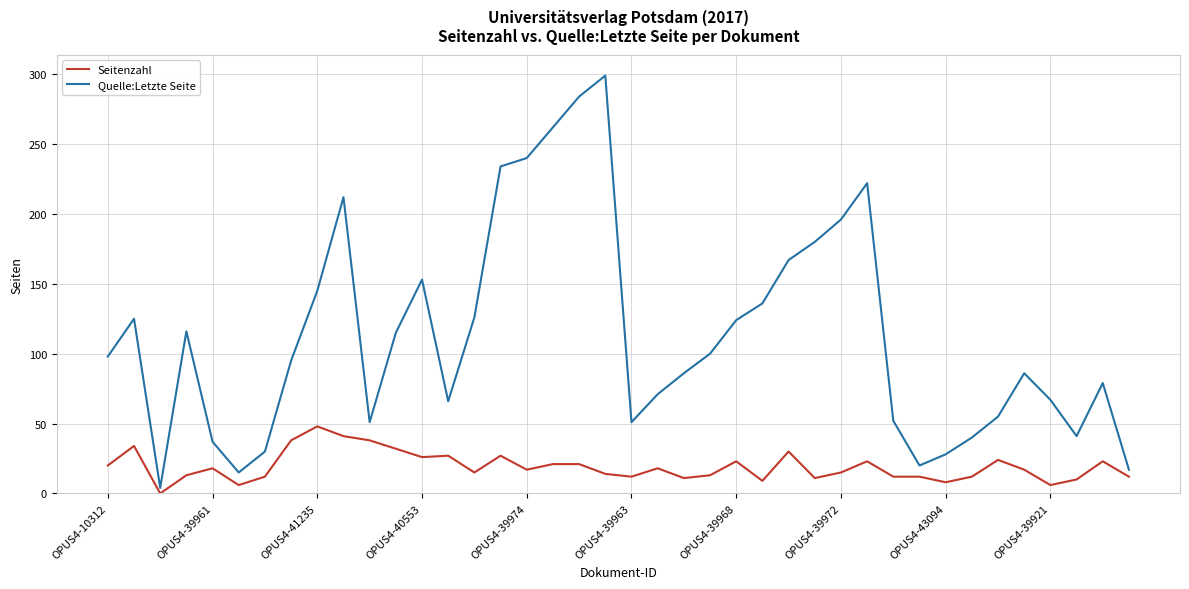

Which series has the largest total across all categories?

Quelle:Letzte Seite